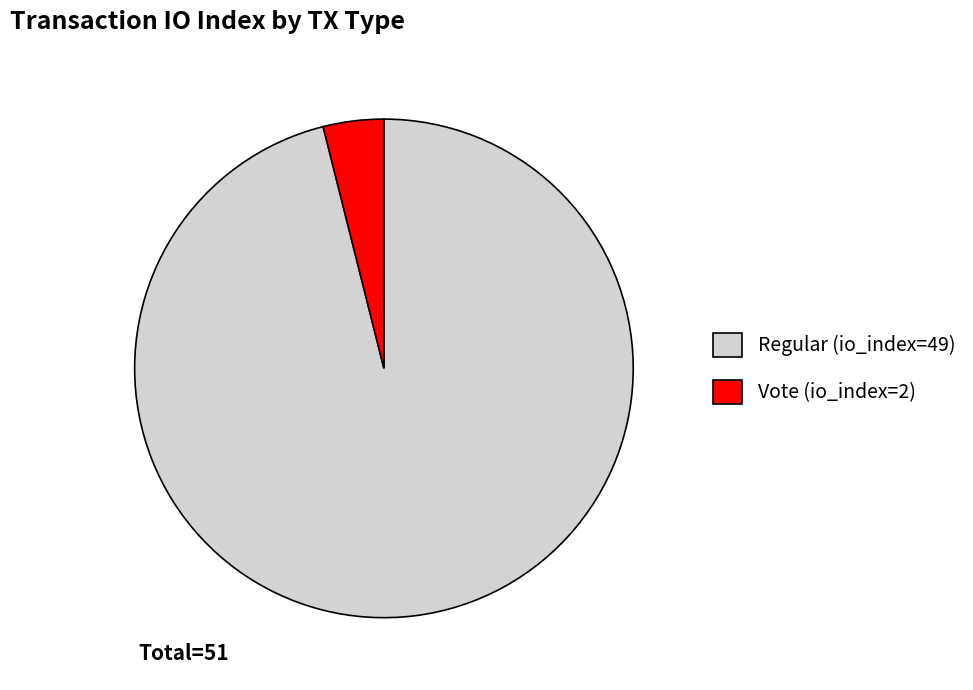

Rank the categories by value from highest to lowest.

Regular (io_index=49), Vote (io_index=2)